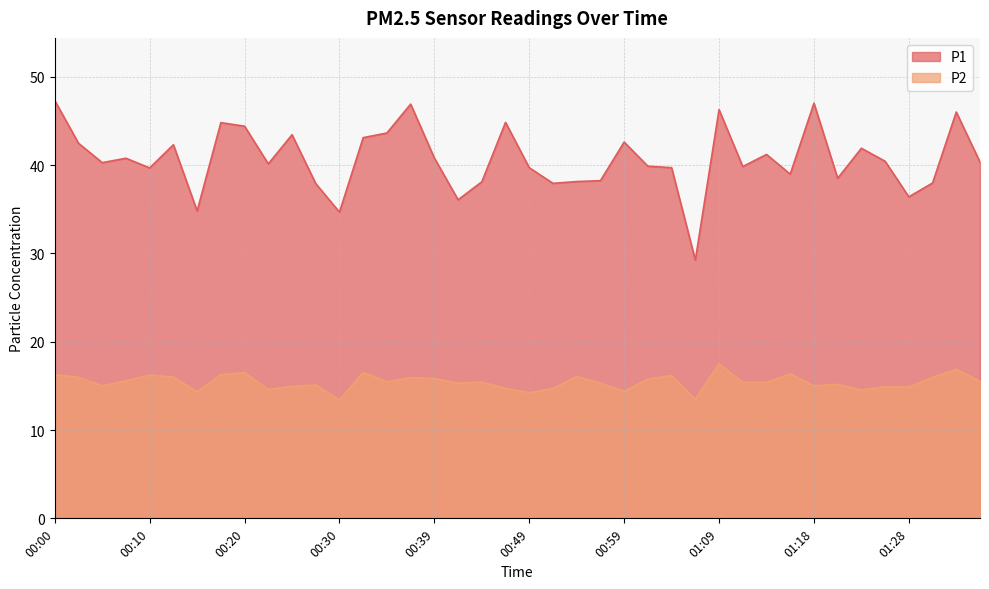

How many series are shown in this chart?

2